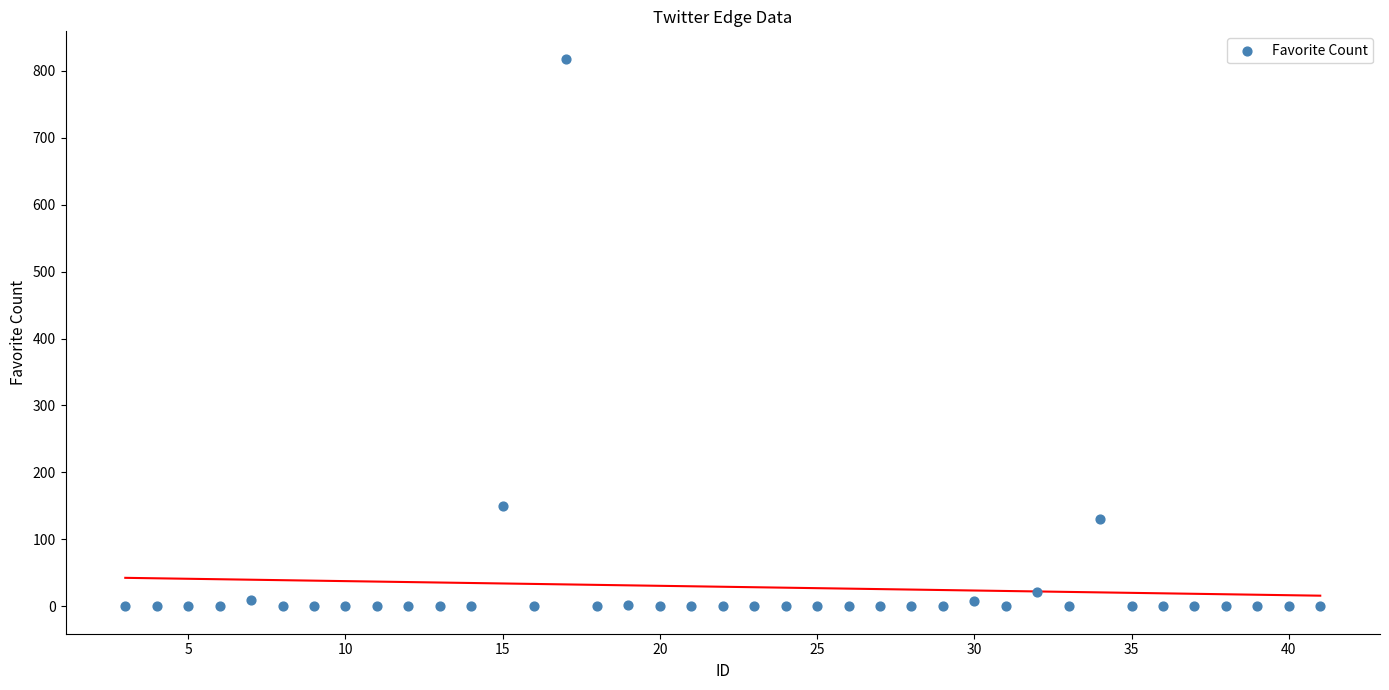

What is the range of X values (max minus min)?

38